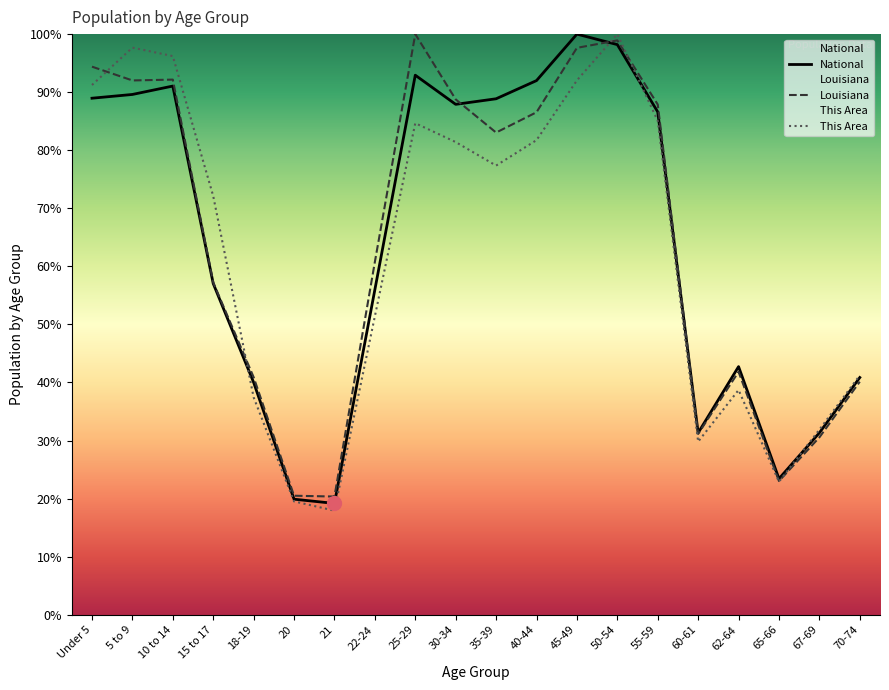

What is the difference between the highest and lowest values at 21?

2.4